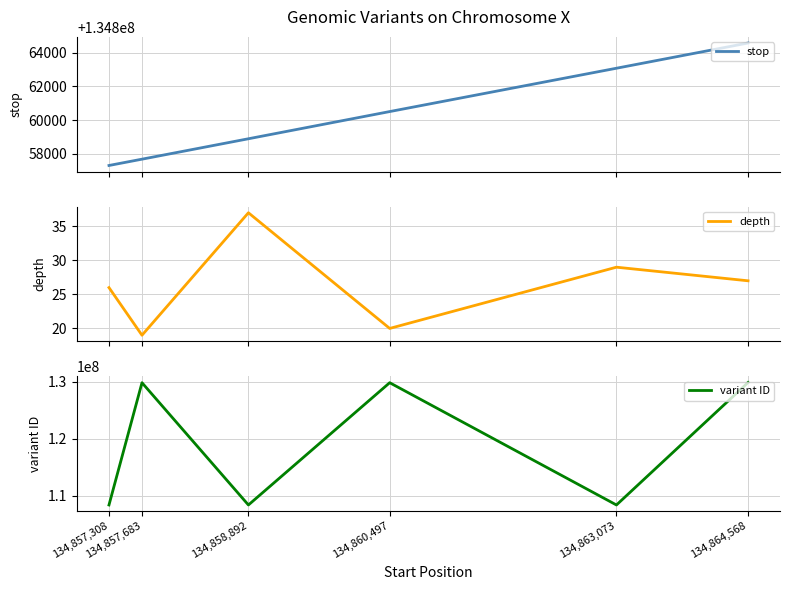

Which series changed the most between 134,857,683 and 134,863,073?

variant ID